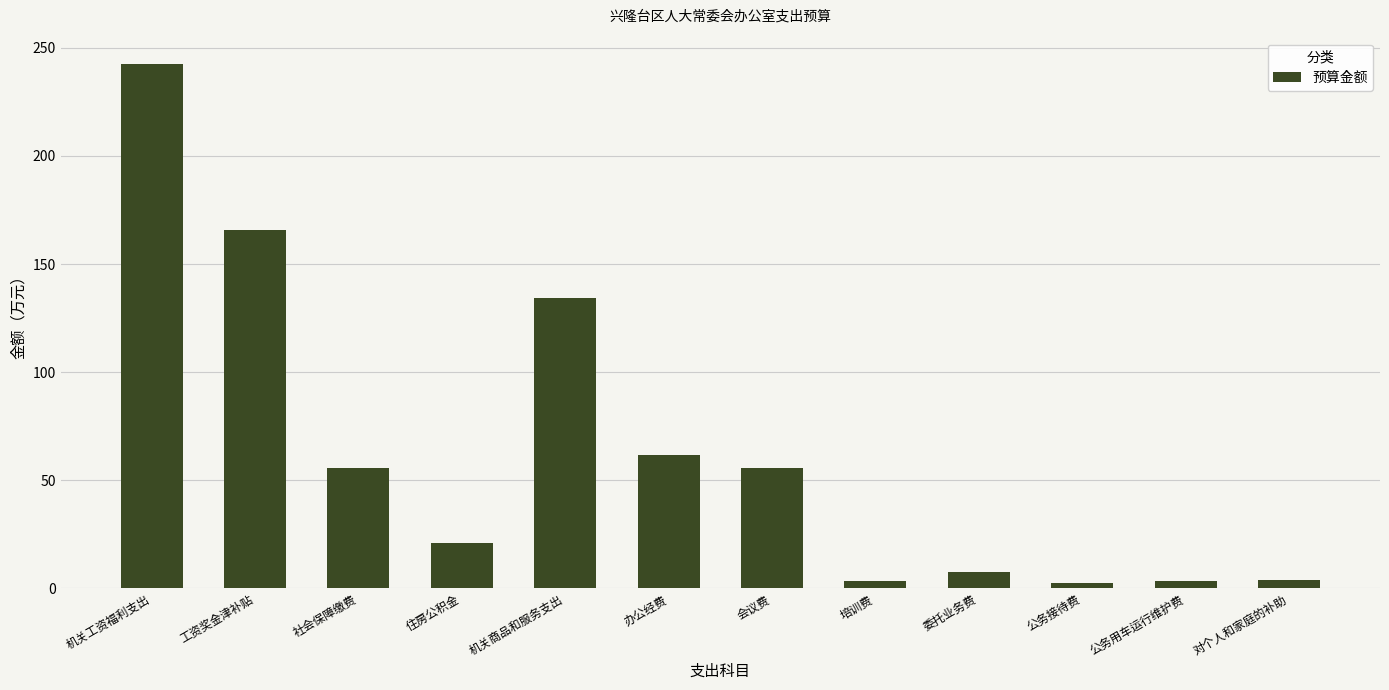

The chart shows a value of 165.9 at 工资奖金津补贴. True or false?

True